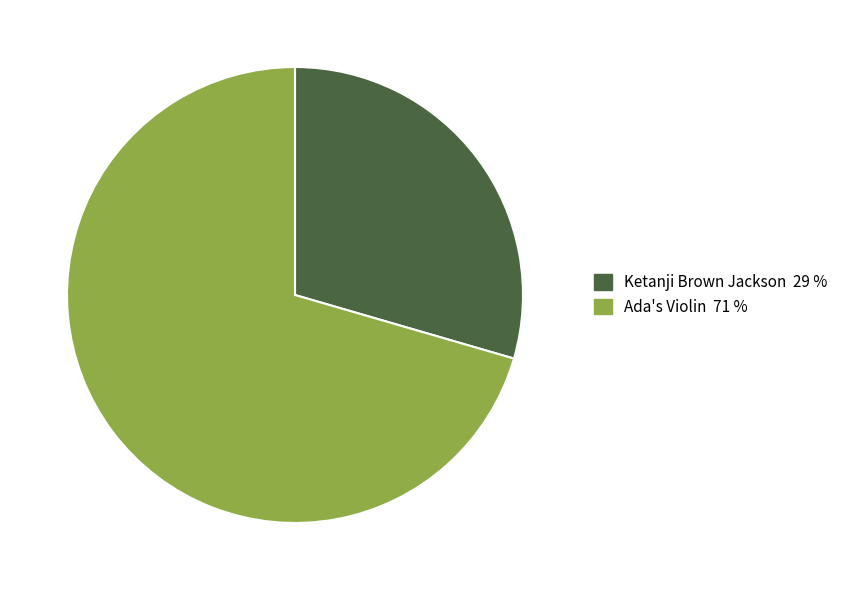

Which slice represents more than half of the pie?

Ada's Violin